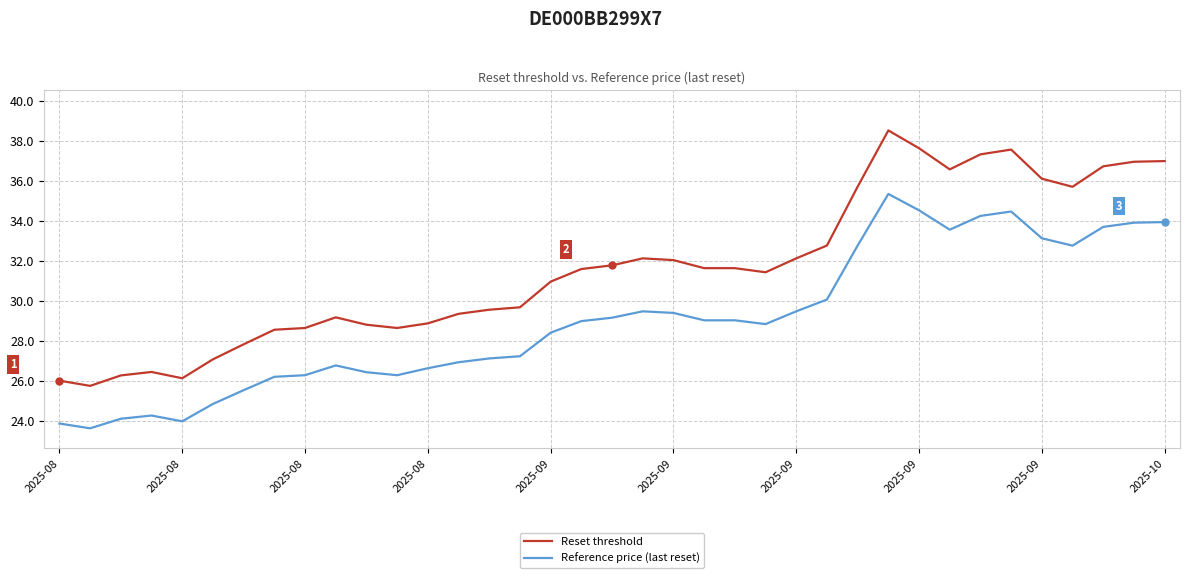

Rank the series by their average value, from highest to lowest.

Reset threshold, Reference price (last reset)